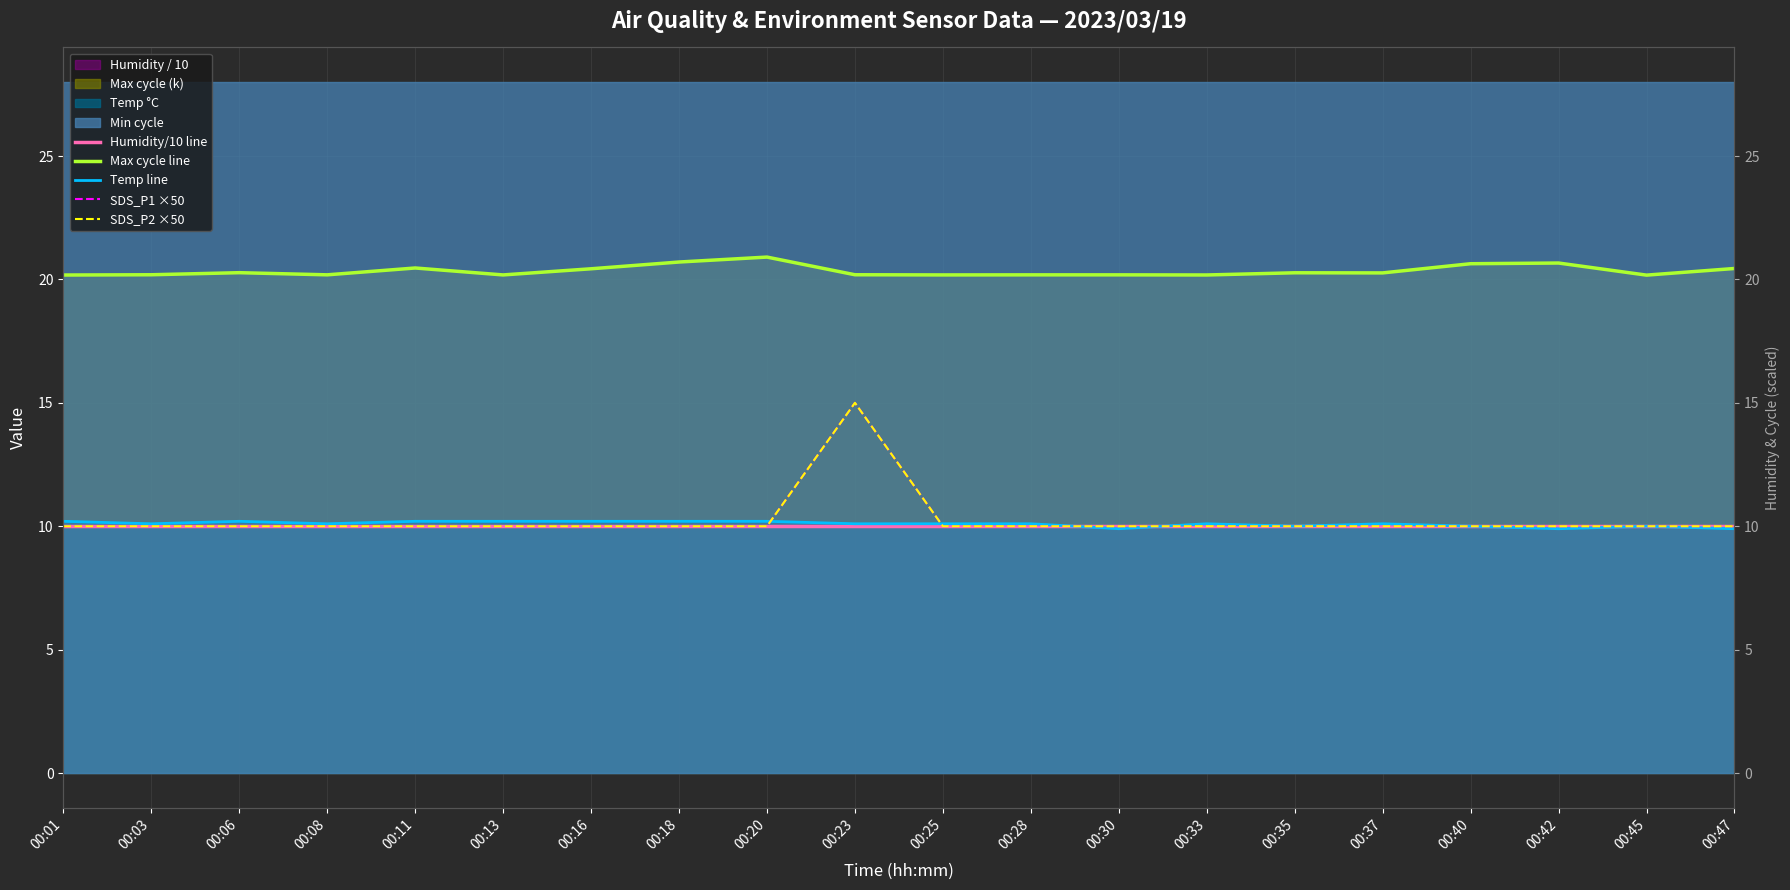

Between which two adjacent categories do Humidity/10 line and Temp line first intersect?

00:28 and 00:30